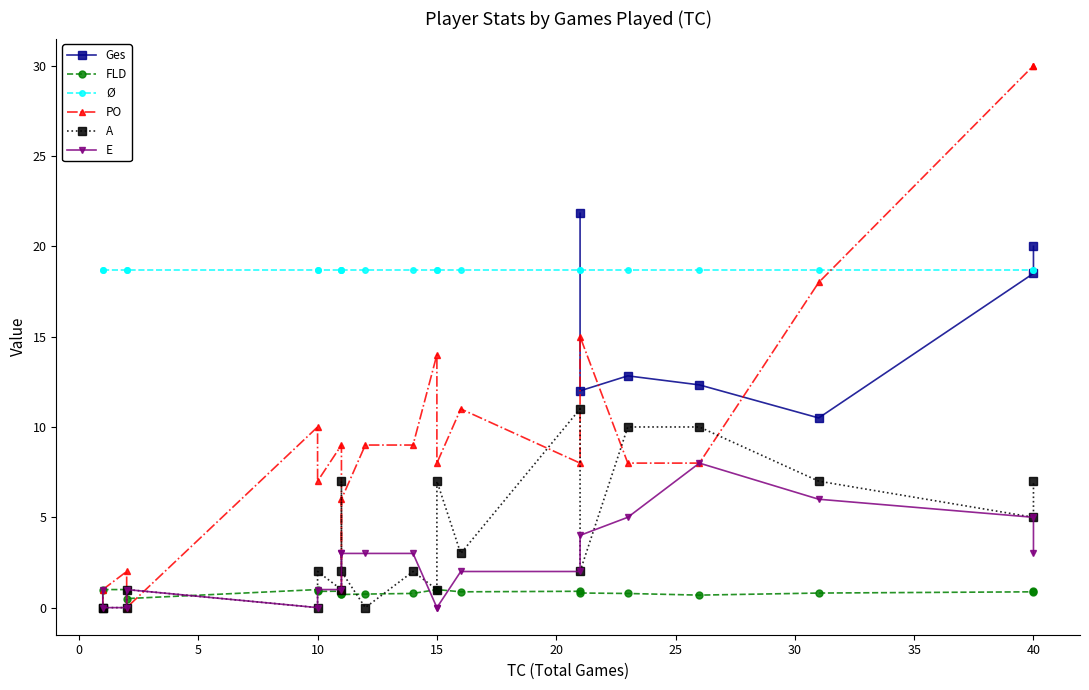

What is the maximum value shown in the chart?

30.0